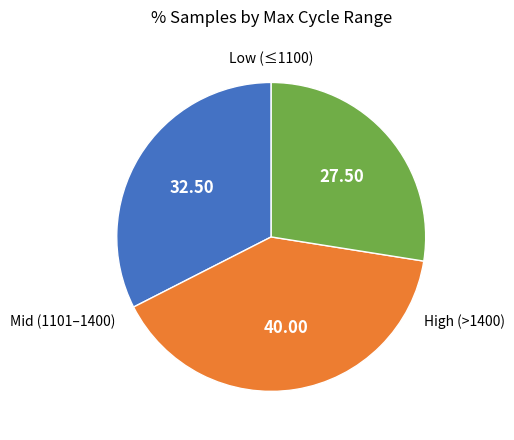

Does any single category account for the majority?

No